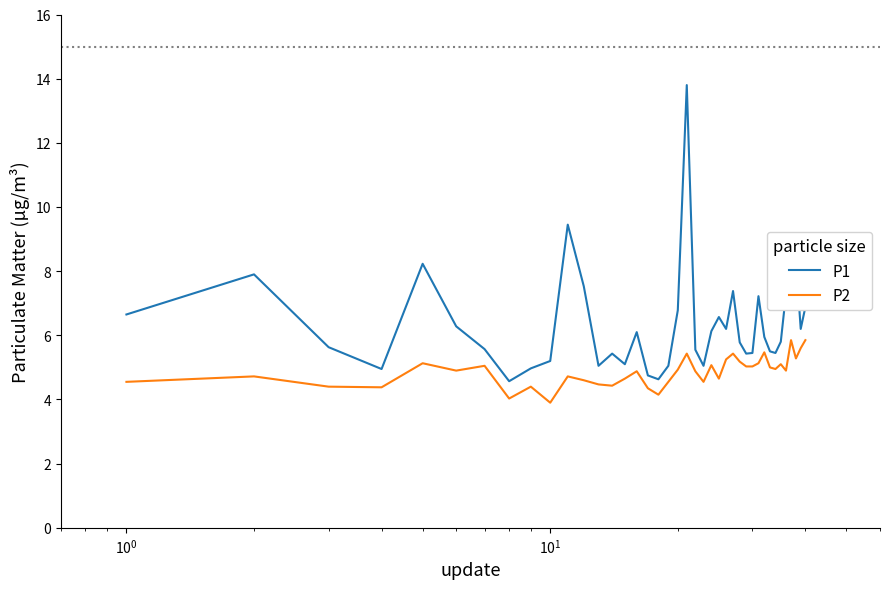

Which series has the largest range (max minus min)?

P1